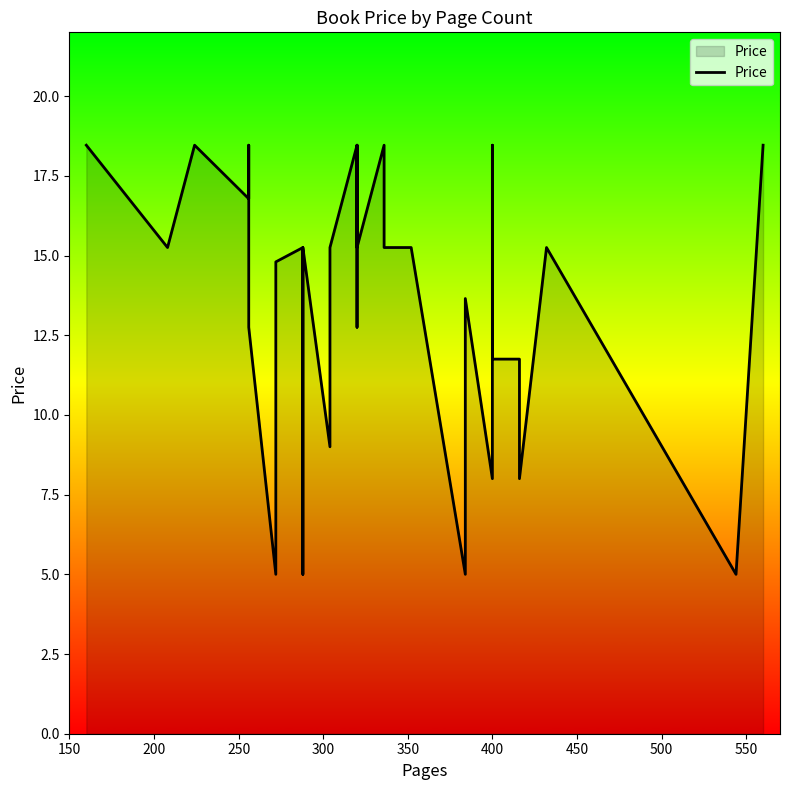

Does the chart display data point markers on the line(s)?

No